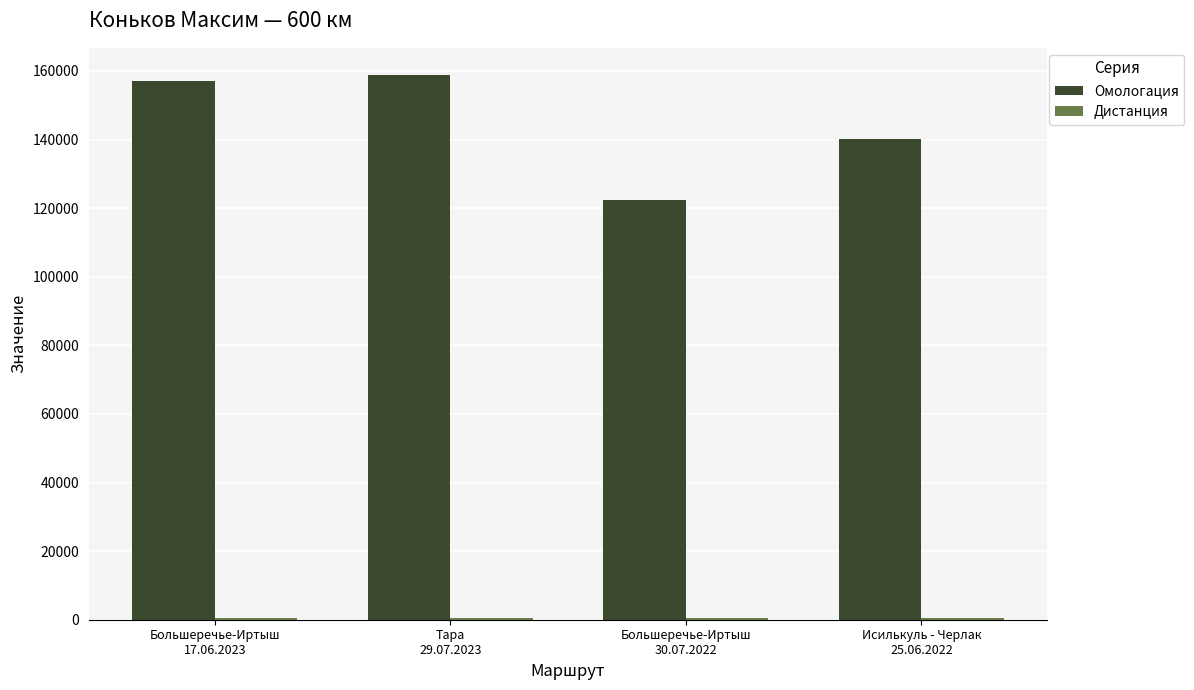

True or false: Омологация has a value of 140033 at Исилькуль - Черлак
25.06.2022.

True